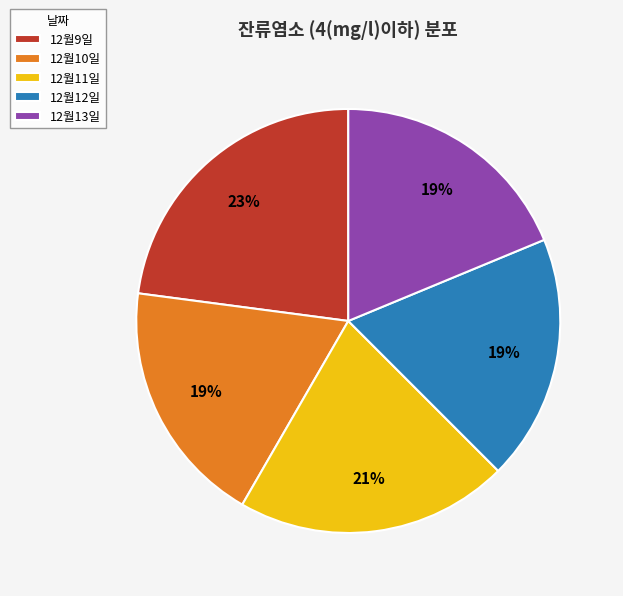

The 12월10일 slice represents 13% of the pie. True or false?

False